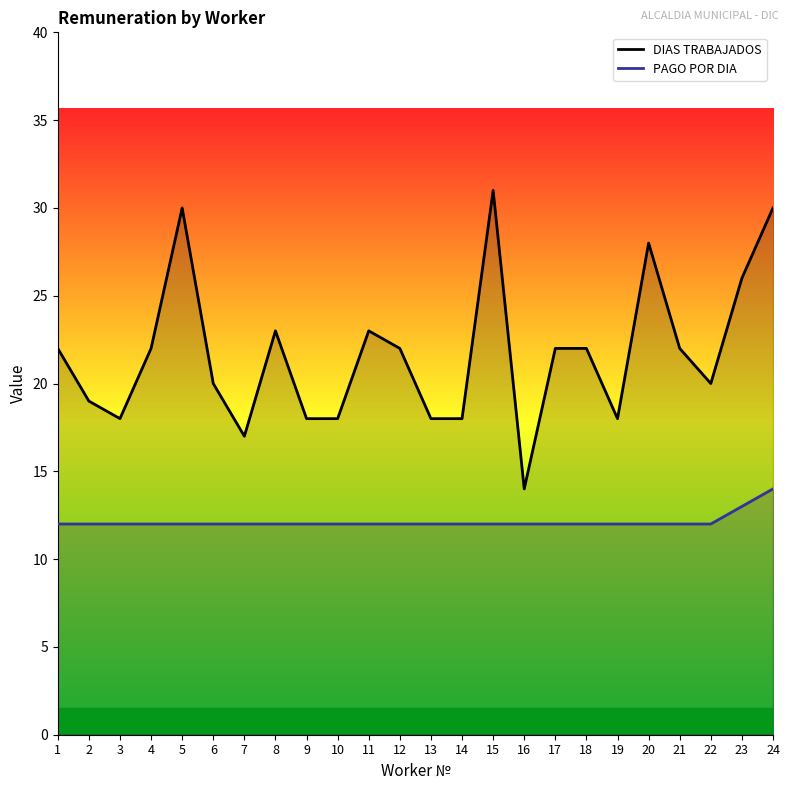

List the series in order of their overall mean, lowest first.

PAGO POR DIA, DIAS TRABAJADOS